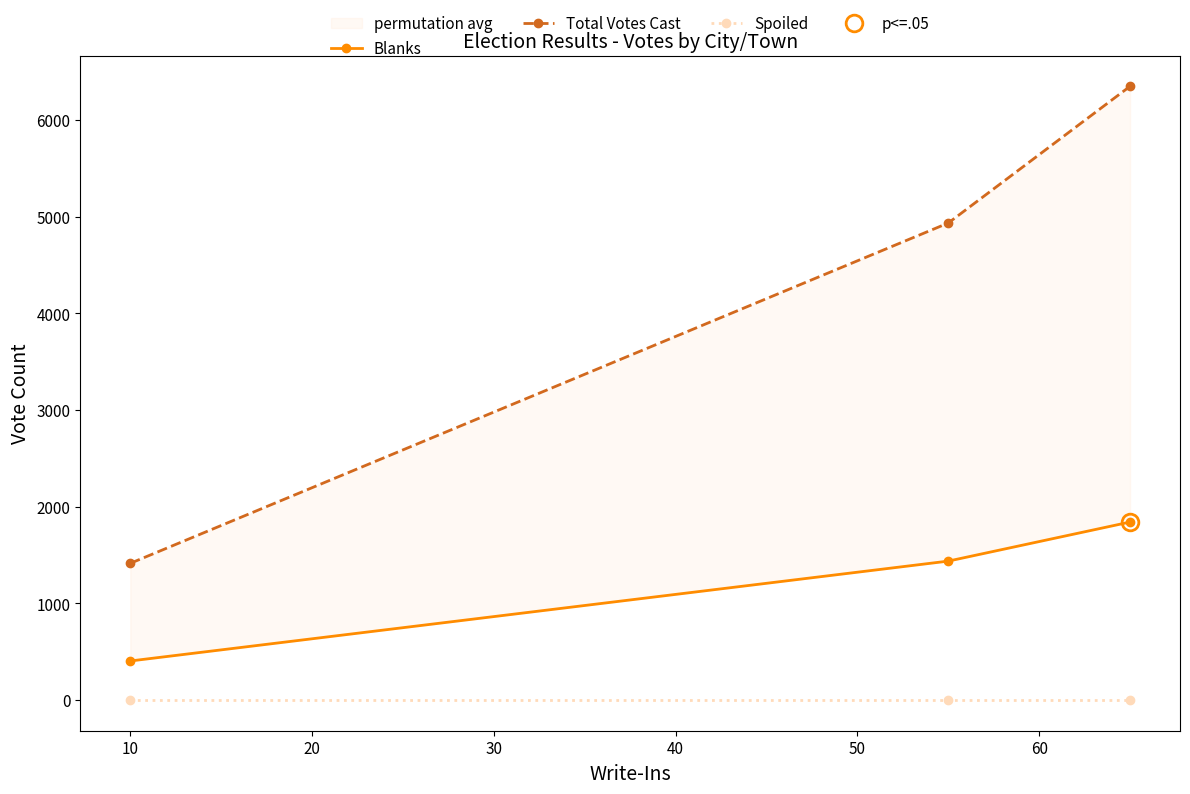

What is the difference between the maximum and second lowest values in the Blanks series?

404